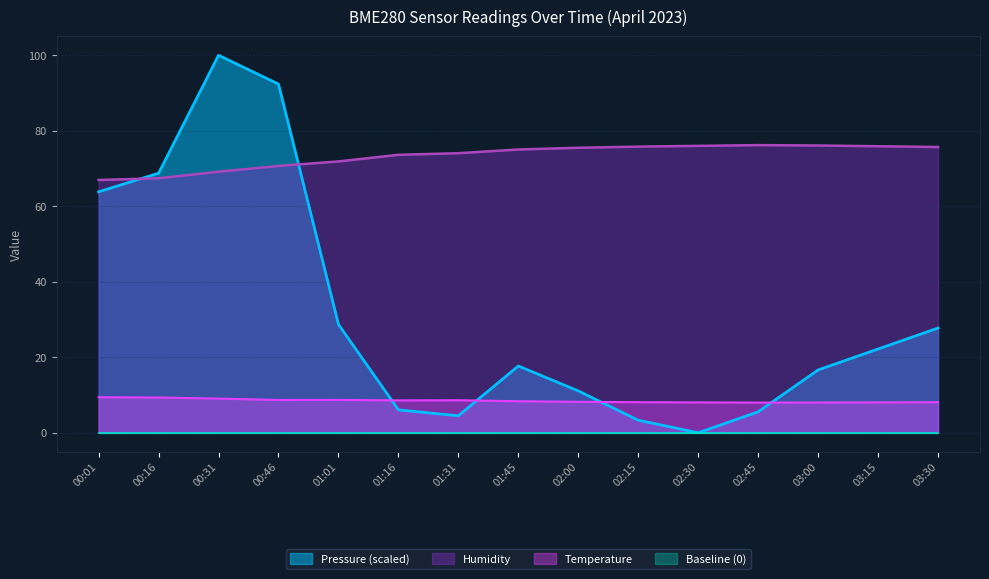

Between which two adjacent categories do Pressure and Temperature first intersect?

01:01 and 01:16